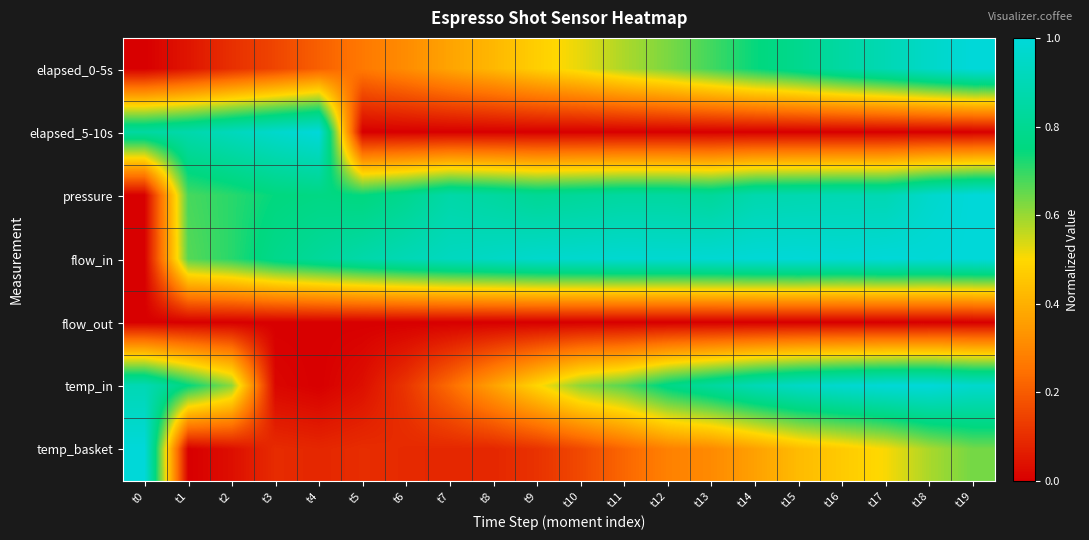

Reading left to right, what are all the values shown in this chart?

elapsed_0-5s: t0=0.0	t1=0.0	t2=0.1	t3=0.2	t4=0.2	t5=0.3	t6=0.3	t7=0.4	t8=0.4	t9=0.5	t10=0.5	t11=0.6	t12=0.6	t13=0.7	t14=0.7	t15=0.8	t16=0.8	t17=0.9	t18=1.0	t19=1.0
elapsed_5-10s: t0=0.8	t1=0.9	t2=0.9	t3=1.0	t4=1.0	t5=0.0	t6=0.0	t7=0.0	t8=0.0	t9=0.0	t10=0.0	t11=0.0	t12=0.0	t13=0.0	t14=0.0	t15=0.0	t16=0.0	t17=0.0	t18=0.0	t19=0.0
pressure: t0=0.0	t1=0.7	t2=0.7	t3=0.7	t4=0.8	t5=0.7	t6=0.8	t7=0.9	t8=0.8	t9=0.8	t10=0.8	t11=0.8	t12=0.8	t13=0.8	t14=0.9	t15=0.9	t16=0.9	t17=0.9	t18=1.0	t19=1.0
flow_in: t0=0.0	t1=0.7	t2=0.7	t3=0.8	t4=0.8	t5=0.9	t6=0.9	t7=0.9	t8=0.9	t9=1.0	t10=1.0	t11=1.0	t12=1.0	t13=1.0	t14=1.0	t15=1.0	t16=1.0	t17=1.0	t18=1.0	t19=1.0
flow_out: t0=0.0	t1=0.0	t2=0.0	t3=0.0	t4=0.0	t5=0.0	t6=0.0	t7=0.0	t8=0.0	t9=0.0	t10=0.0	t11=0.0	t12=0.0	t13=0.0	t14=0.0	t15=0.0	t16=0.0	t17=0.0	t18=0.0	t19=0.0
temp_in: t0=0.9	t1=0.8	t2=0.6	t3=0.0	t4=0.0	t5=0.0	t6=0.1	t7=0.2	t8=0.4	t9=0.5	t10=0.6	t11=0.7	t12=0.8	t13=0.8	t14=0.9	t15=0.9	t16=1.0	t17=1.0	t18=1.0	t19=1.0
temp_basket: t0=1.0	t1=0.0	t2=0.0	t3=0.1	t4=0.1	t5=0.1	t6=0.1	t7=0.1	t8=0.1	t9=0.1	t10=0.2	t11=0.2	t12=0.3	t13=0.3	t14=0.4	t15=0.4	t16=0.5	t17=0.5	t18=0.6	t19=0.6